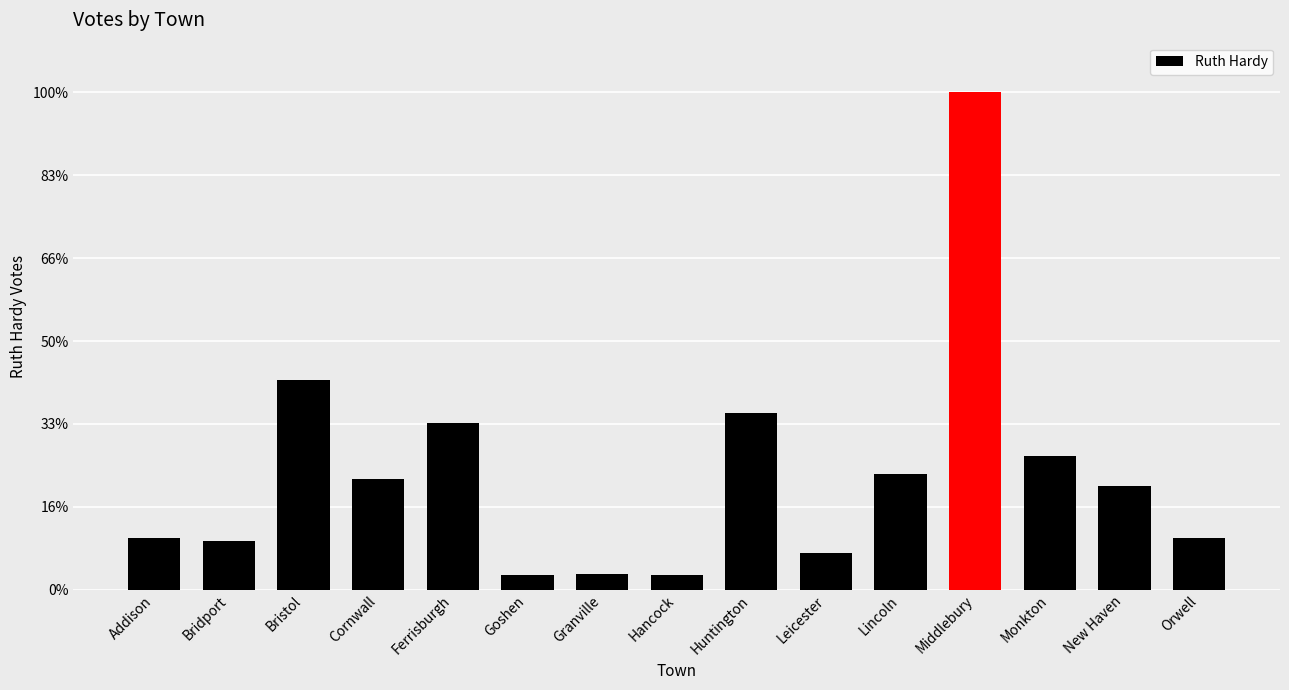

The chart shows a value of 310 at Lincoln. True or false?

True